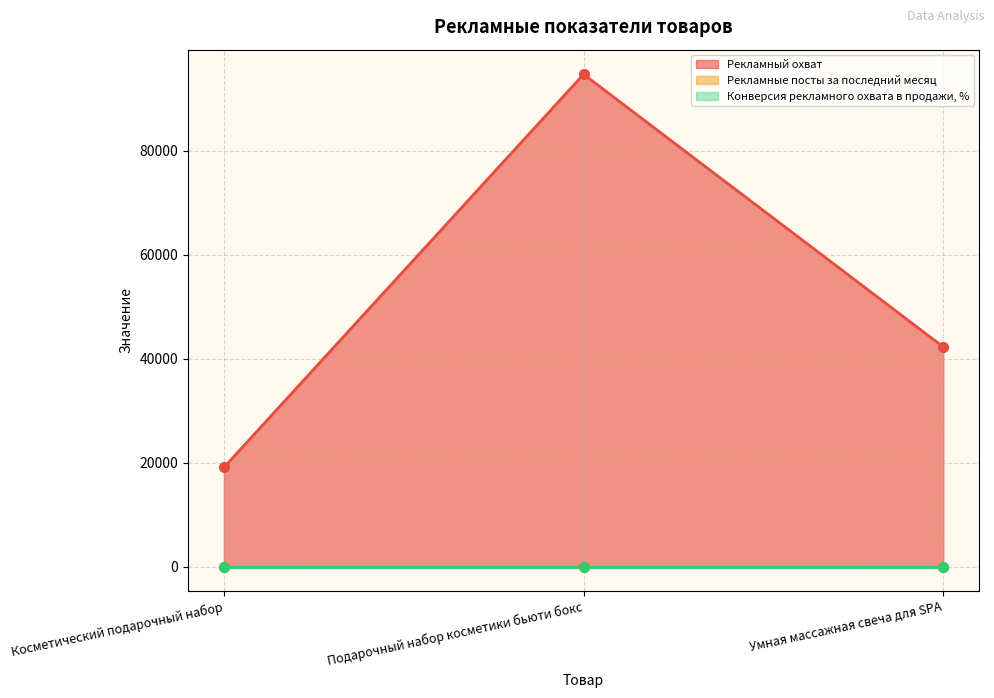

Where does the Рекламный охват series first go above 42280?

Подарочный набор косметики бьюти бокс